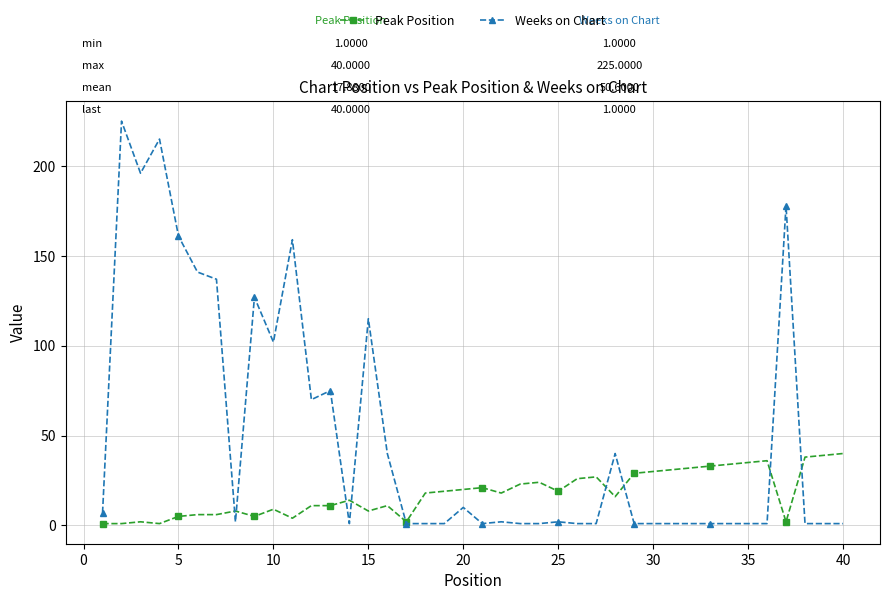

What is the difference between the second highest and second lowest values in the Peak Position series?

38